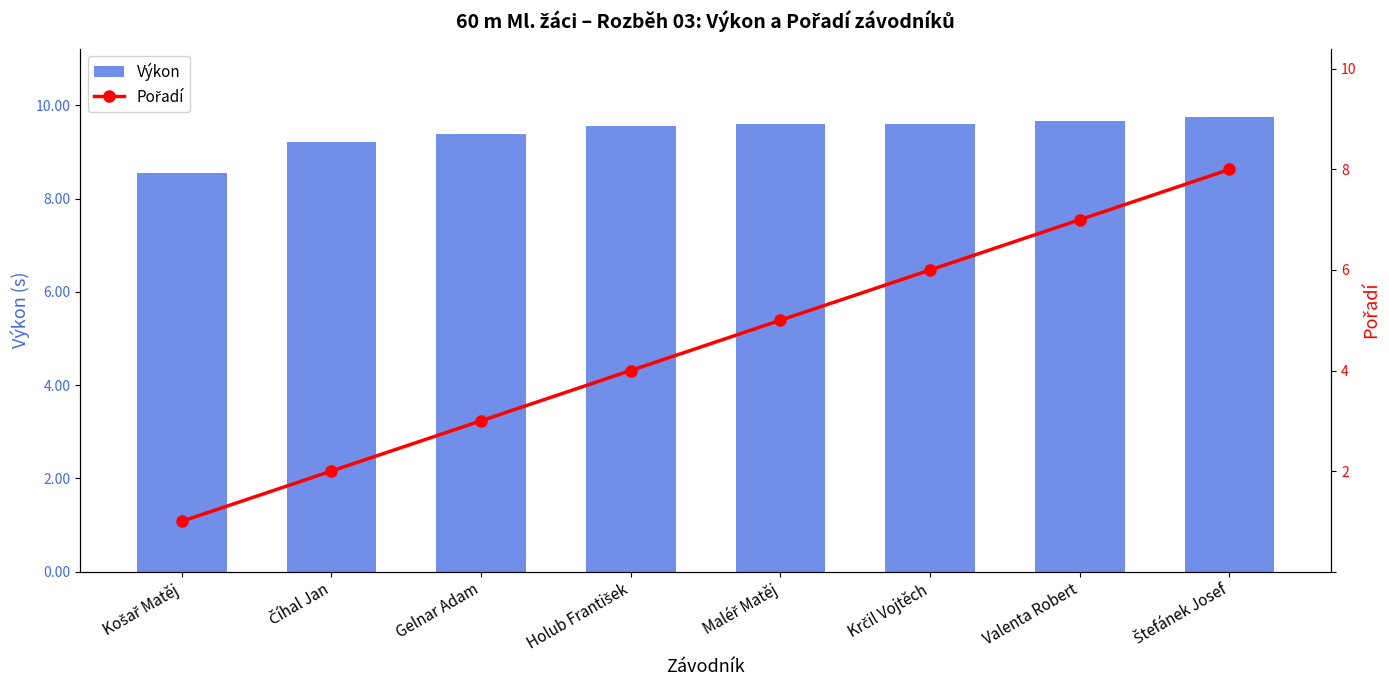

Is the value of Výkon at Maléř Matěj greater than the value of Pořadí at Gelnar Adam?

Yes